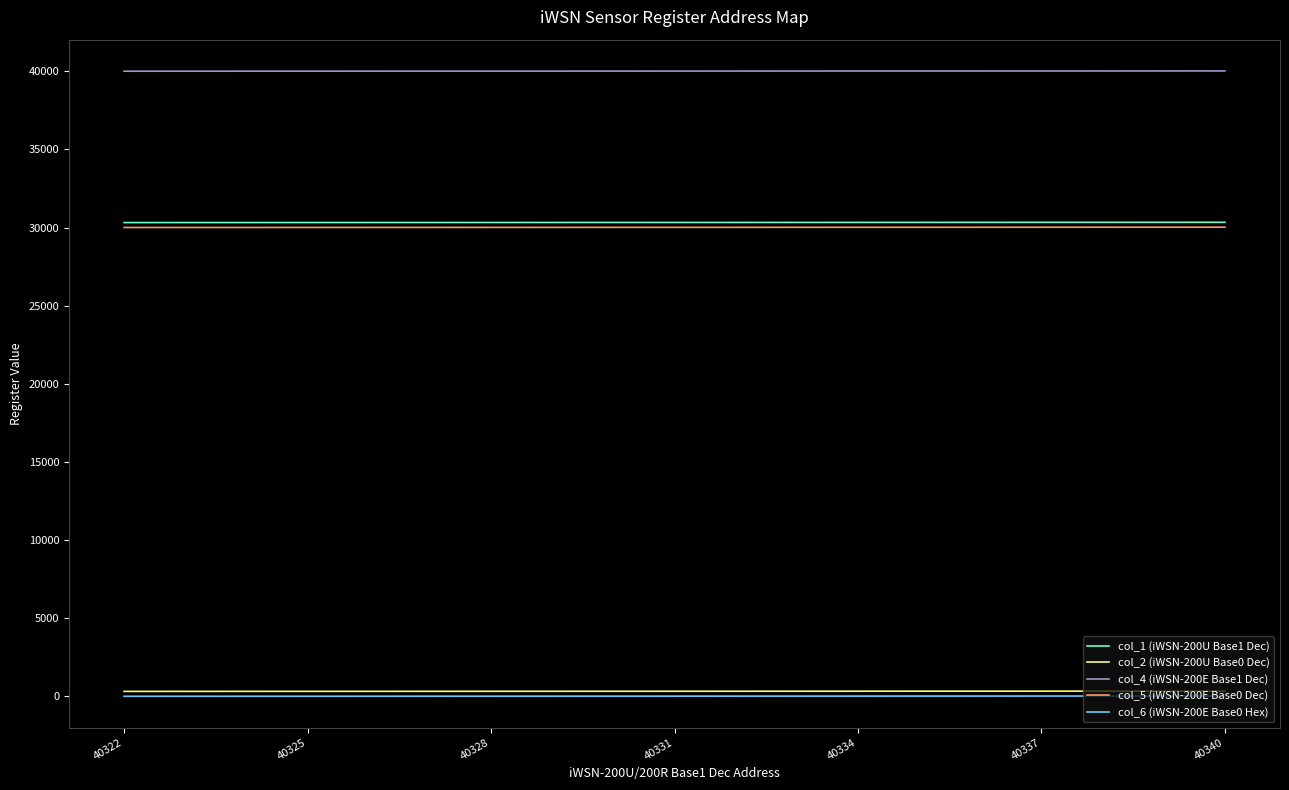

Which series has the largest total across all categories?

col_4 (iWSN-200E Base1 Dec)